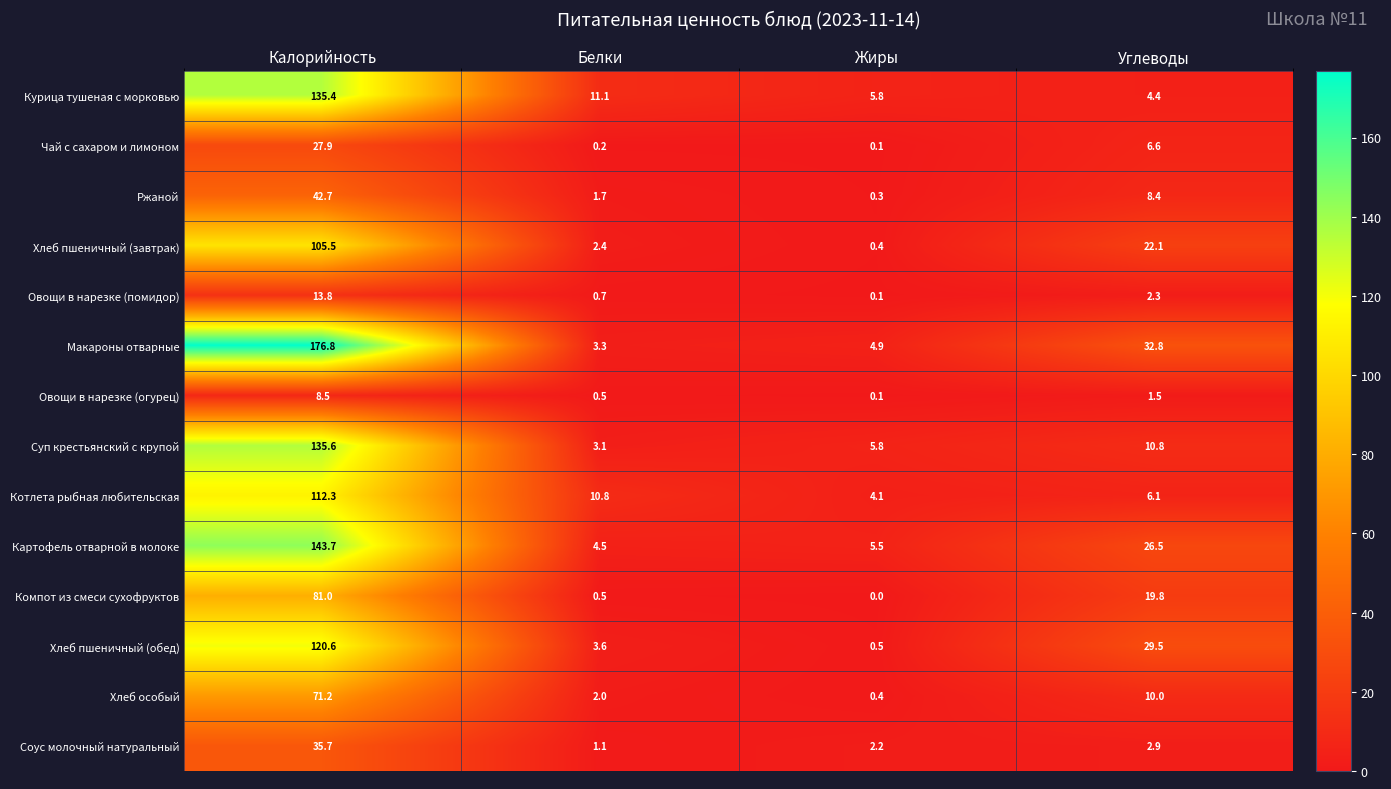

What is the difference between the maximum and minimum values in the Ржаной series?

42.4